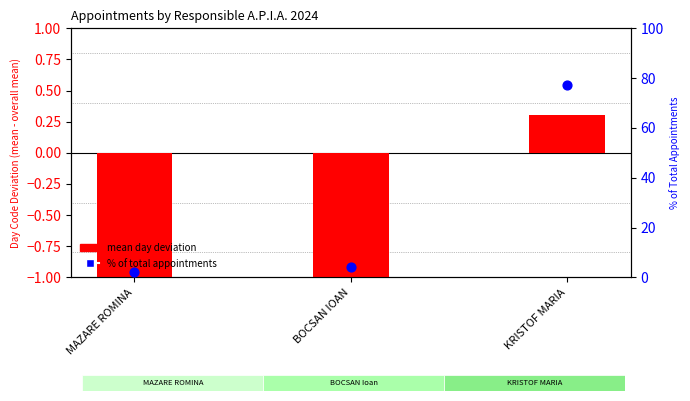

Which series has the largest Y range (max minus min)?

% of total appointments